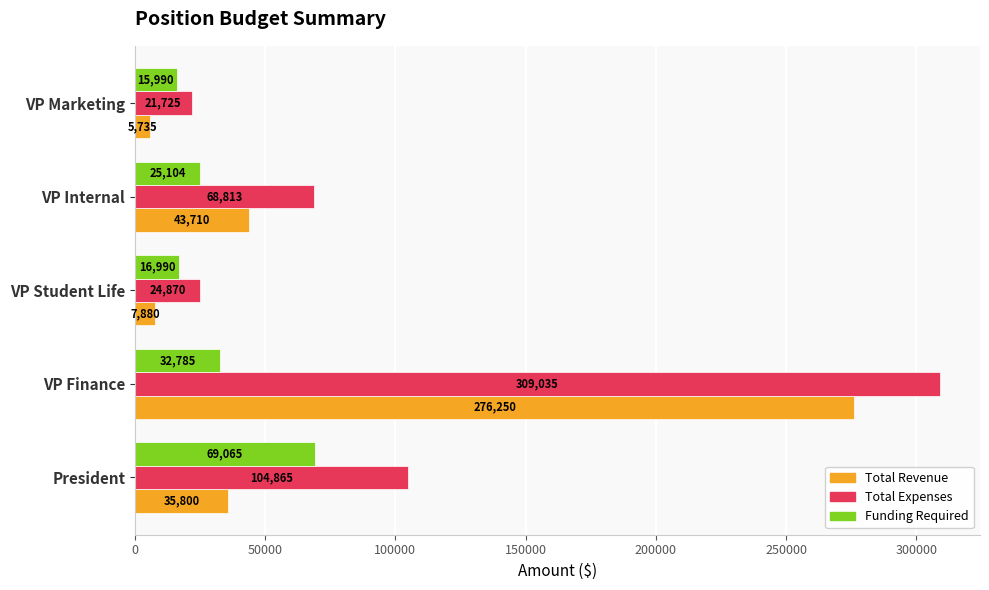

True or false: Total Expenses has a value of 96006.2 at VP Internal.

False